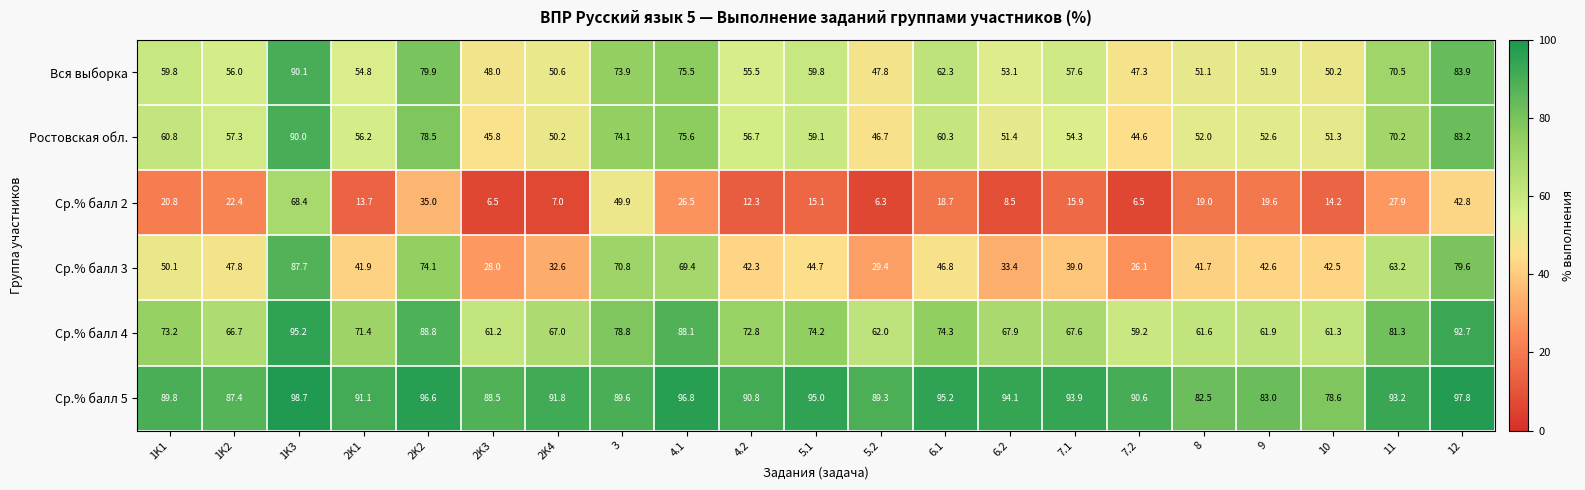

Which category has the lowest value in the Ср.% балл 4 series?

7.2